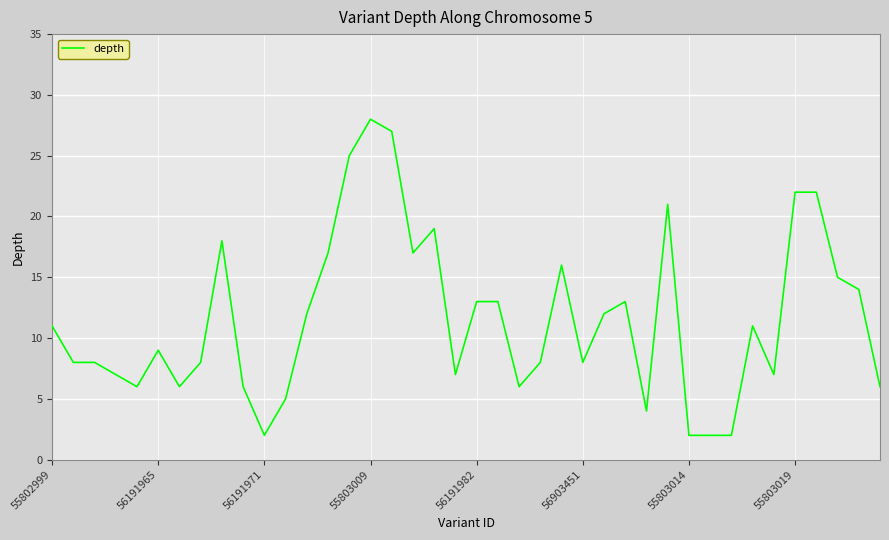

What is the difference between the maximum and minimum values?

26